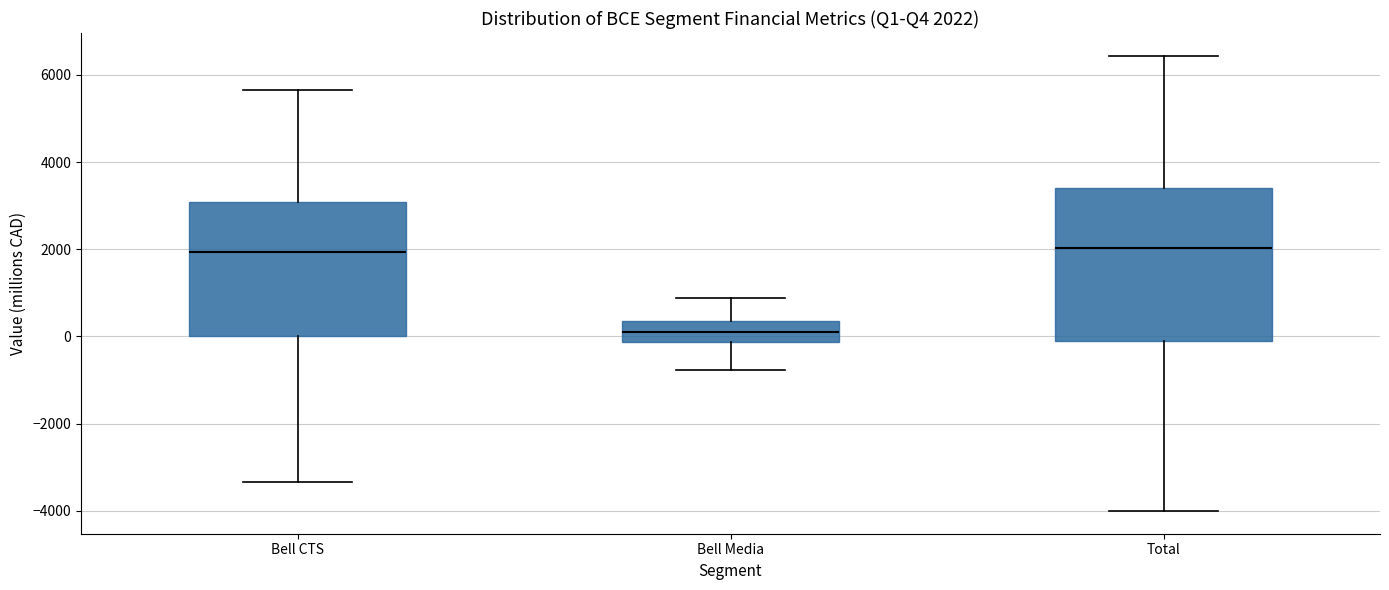

Comparing the boxes themselves (not the whiskers), which one is the tallest?

Total